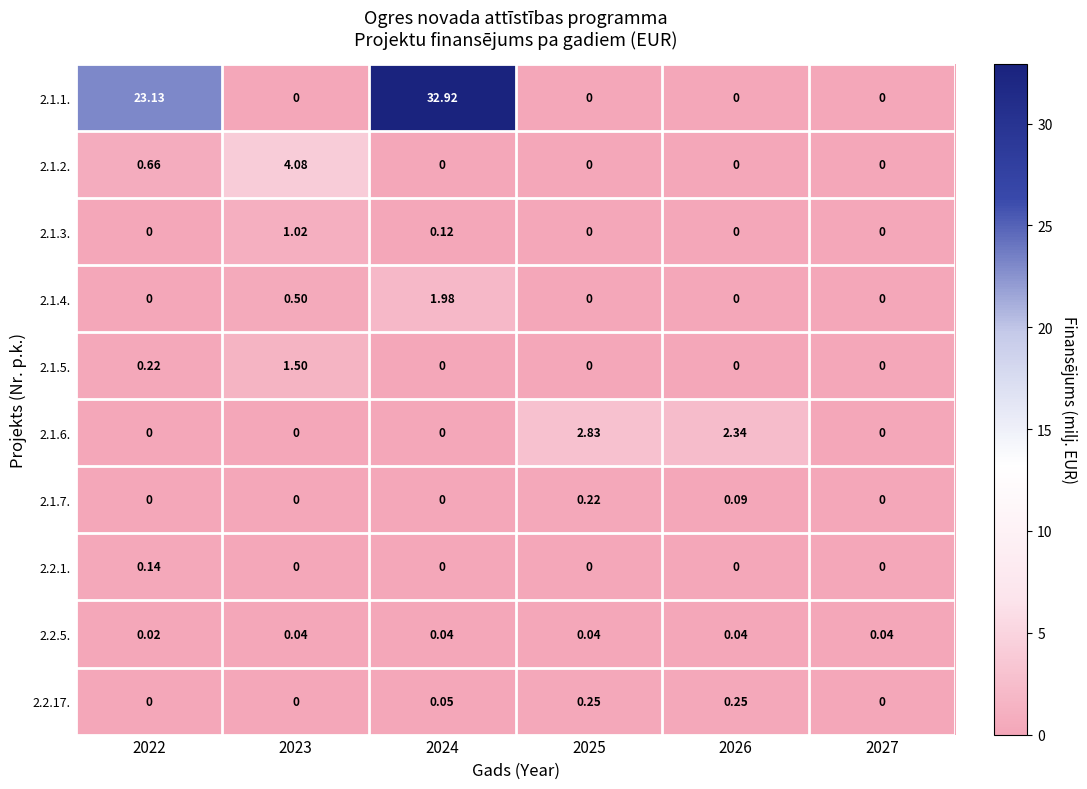

Is the value of 2.1.3. at 2023 greater than the value of 2.1.1. at 2025?

Yes